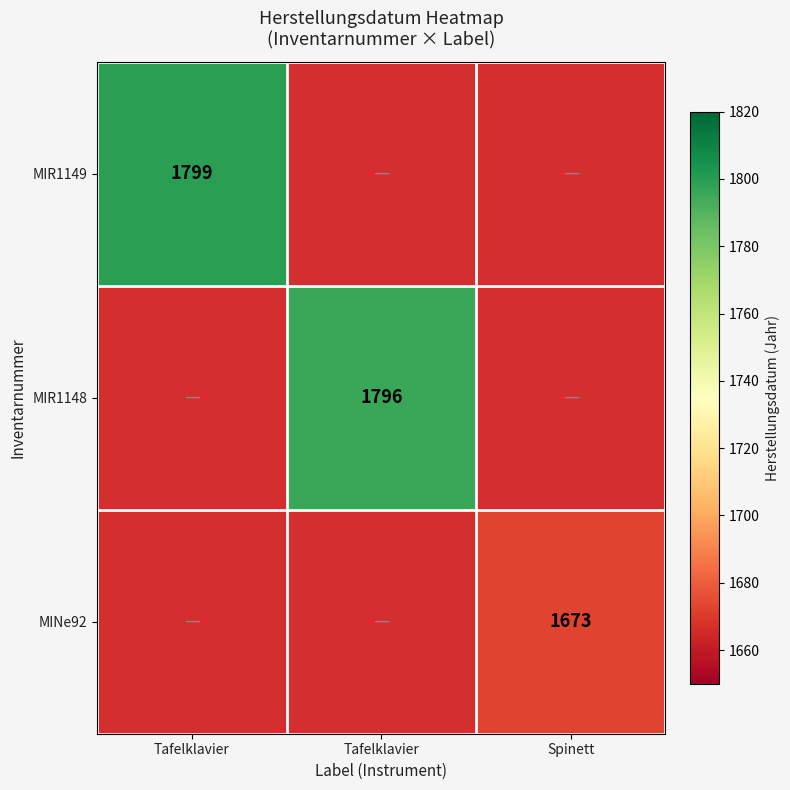

Is the value of MINe92 at Tafelklavier greater than the value of MIR1148 at Spinett?

No